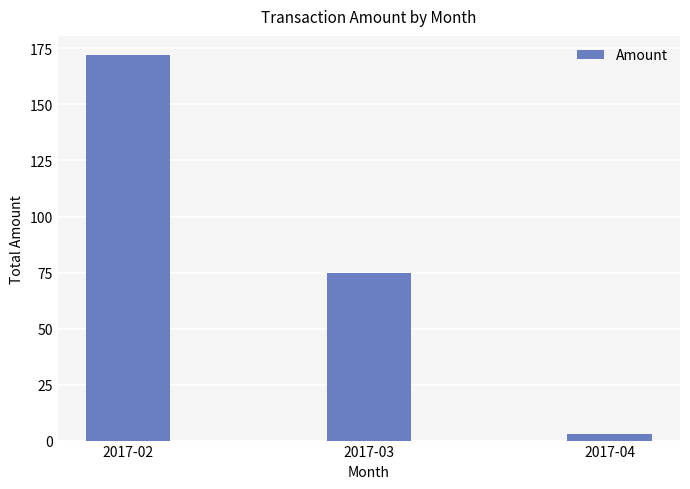

Count the values in the range 3 to 172.

3